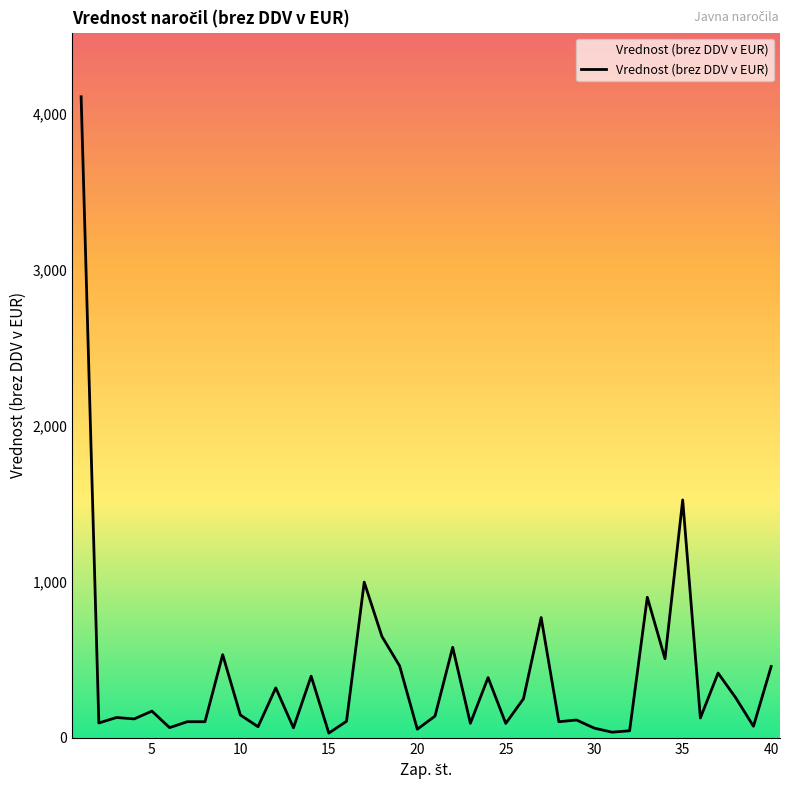

What is the greatest value displayed?

4110